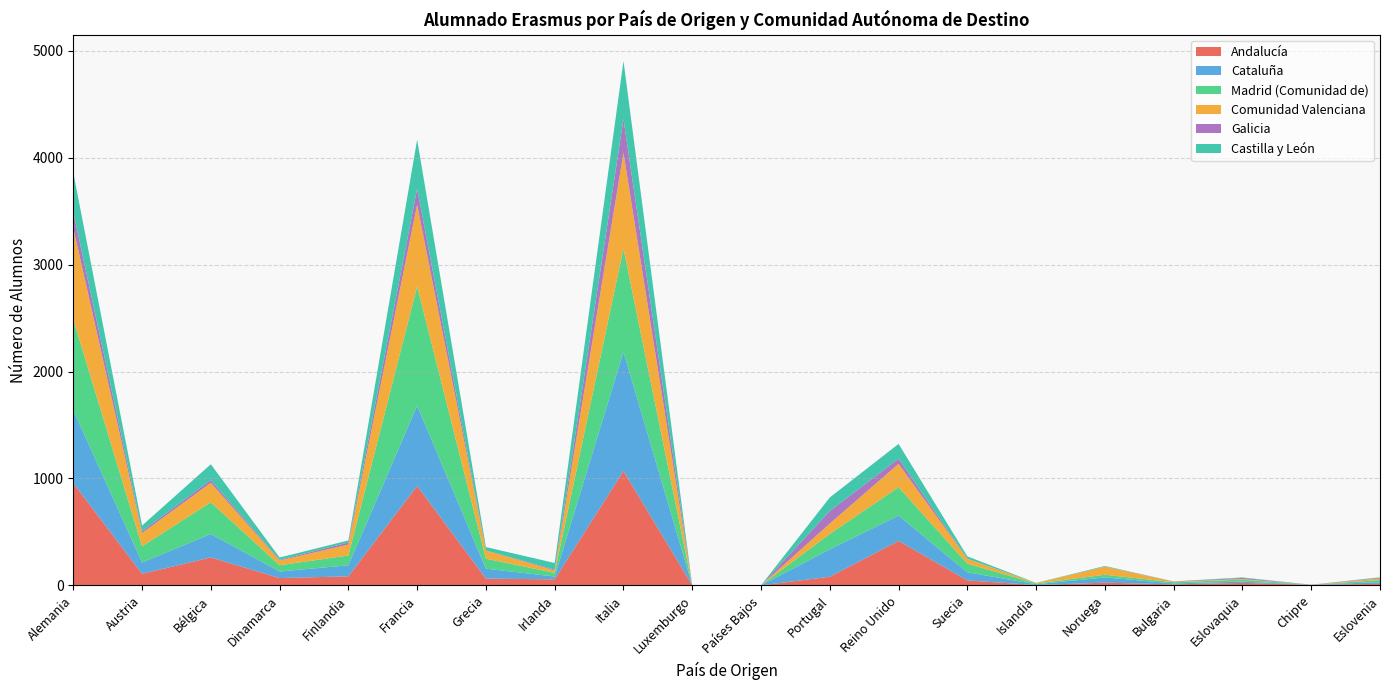

Which category has the highest value in the Andalucía series?

Italia